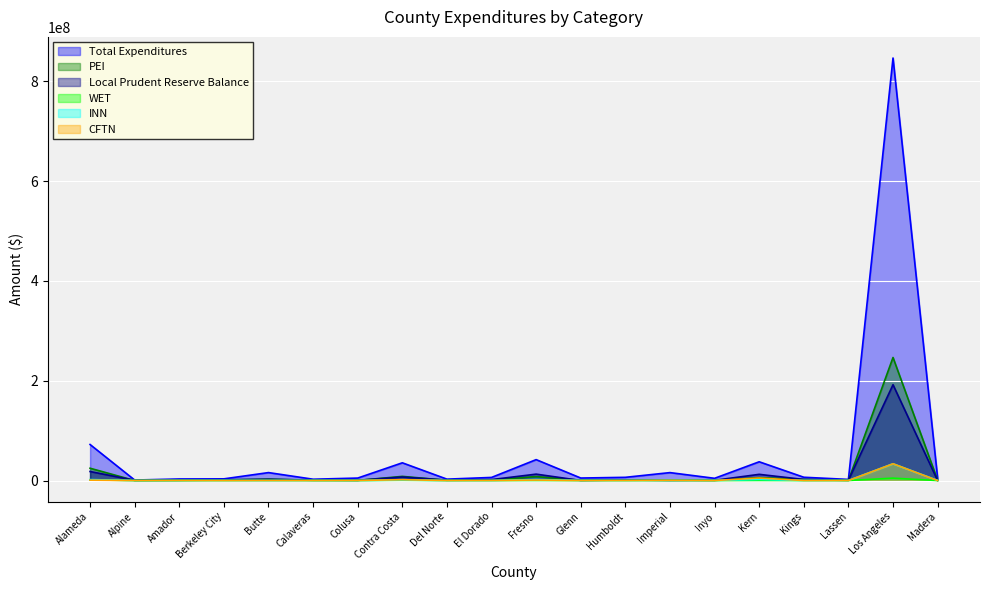

What is the label of the 10th point from the left?

El Dorado